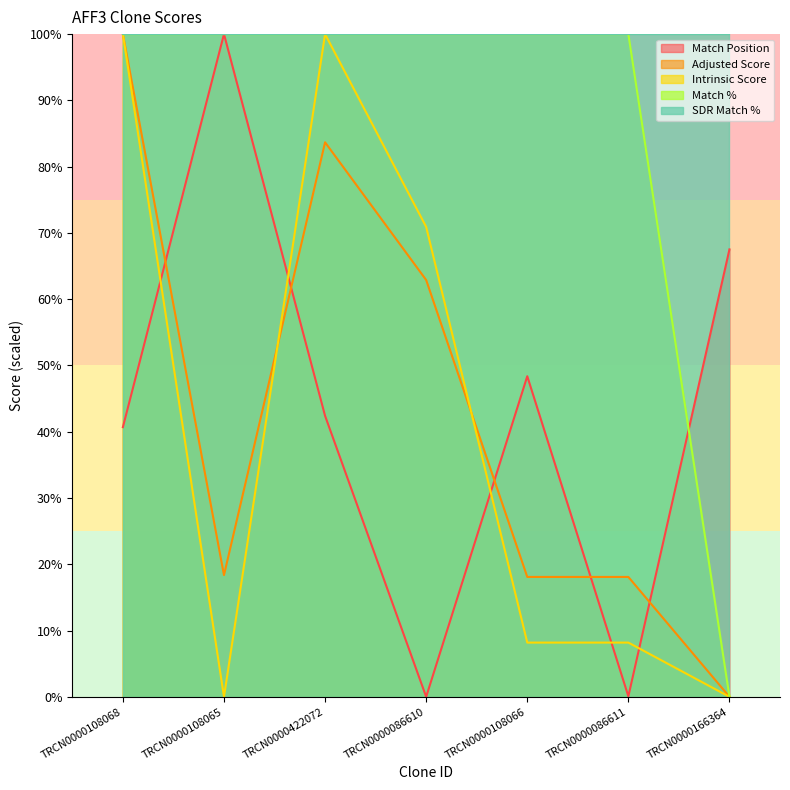

Is it true that Adjusted Score equals 18.1 at TRCN0000086611?

True